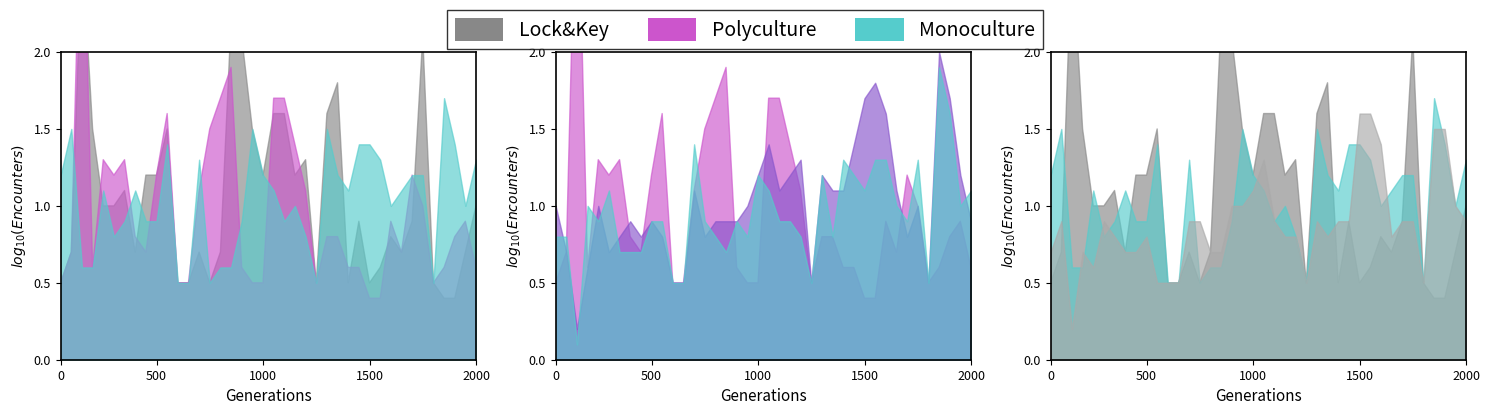

The value of 9.728 at 2016/10/11 04:10 is 1.8. True or false?

False